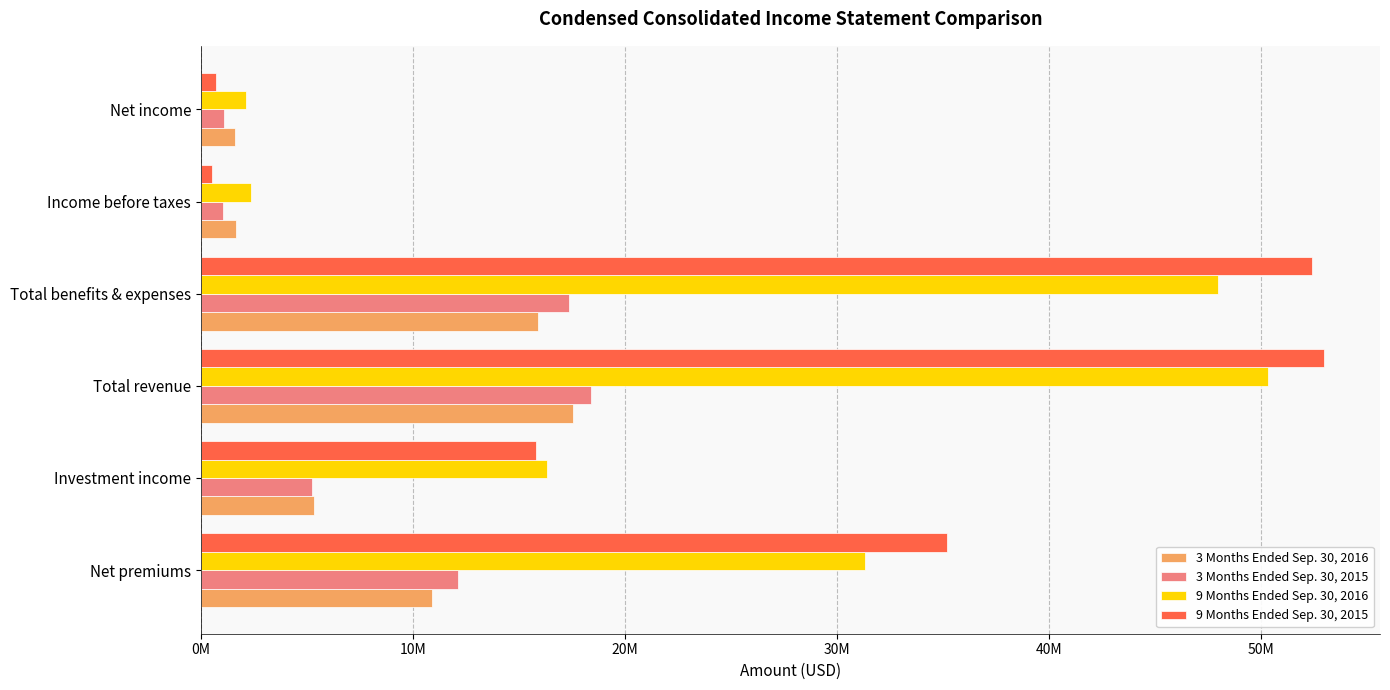

What are all the series names shown in the legend?

3 Months Ended Sep. 30, 2016, 3 Months Ended Sep. 30, 2015, 9 Months Ended Sep. 30, 2016, 9 Months Ended Sep. 30, 2015